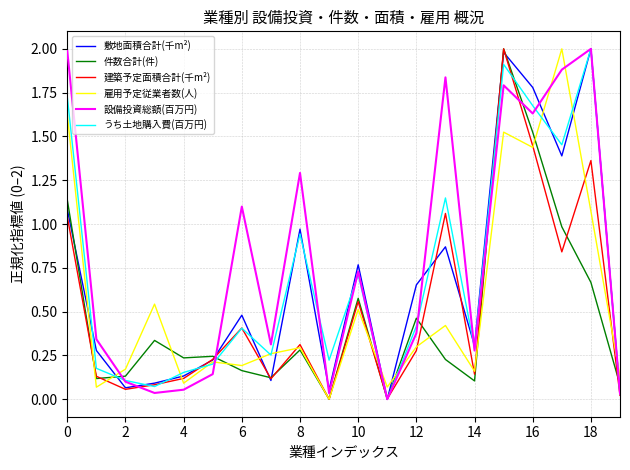

Is this an area chart (filled region under the line)?

No